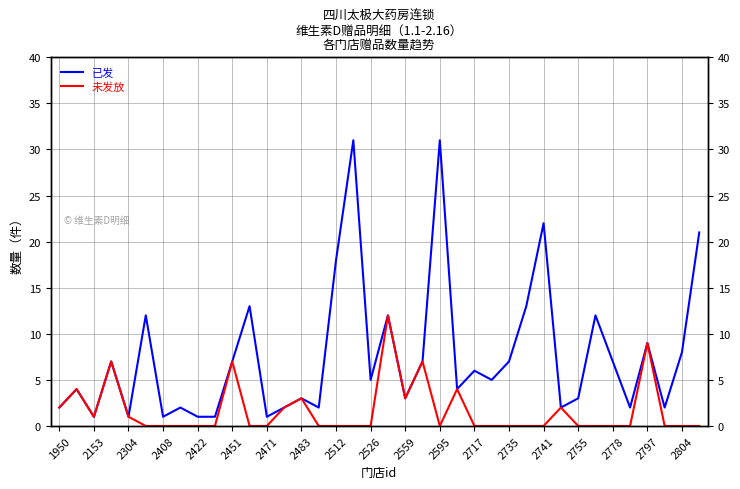

What is the difference between the 已发 values at 2755 and 2741?

19